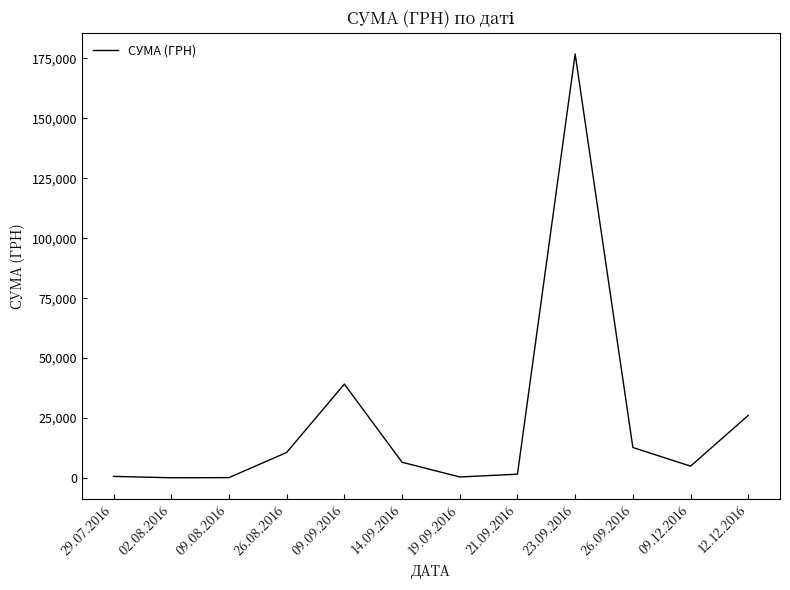

How many categories are shown in the chart?

12